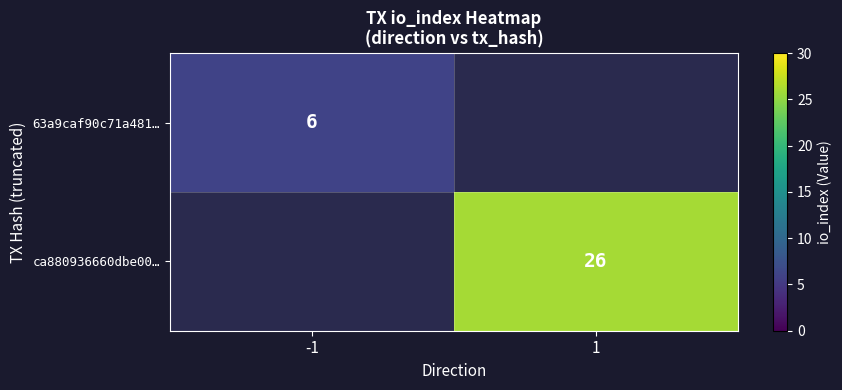

How many data points does each series have?

2